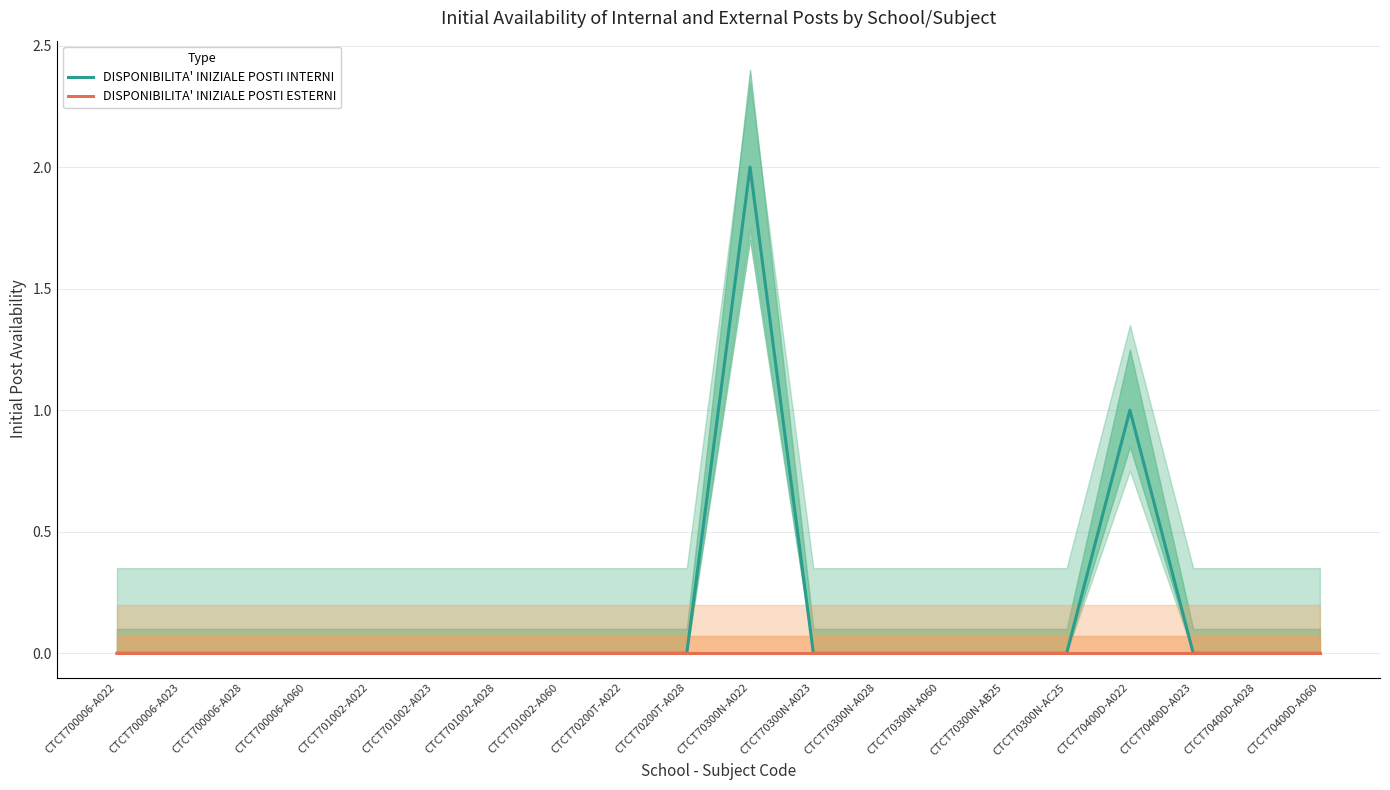

List the series in order of their overall mean, lowest first.

DISPONIBILITA' INIZIALE POSTI ESTERNI, DISPONIBILITA' INIZIALE POSTI INTERNI